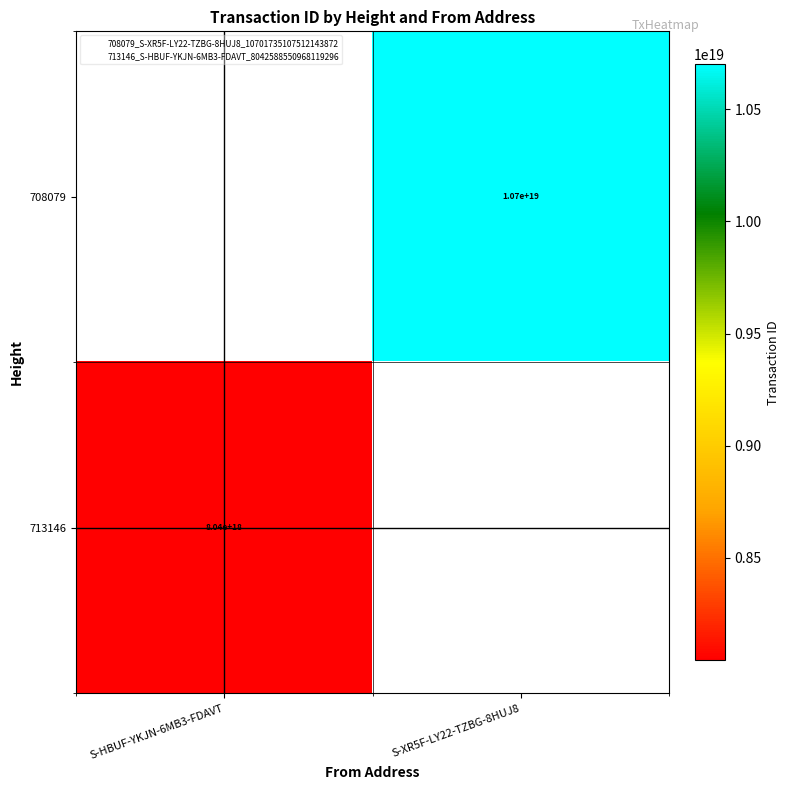

What is the smallest value displayed?

8042588550968119296.0